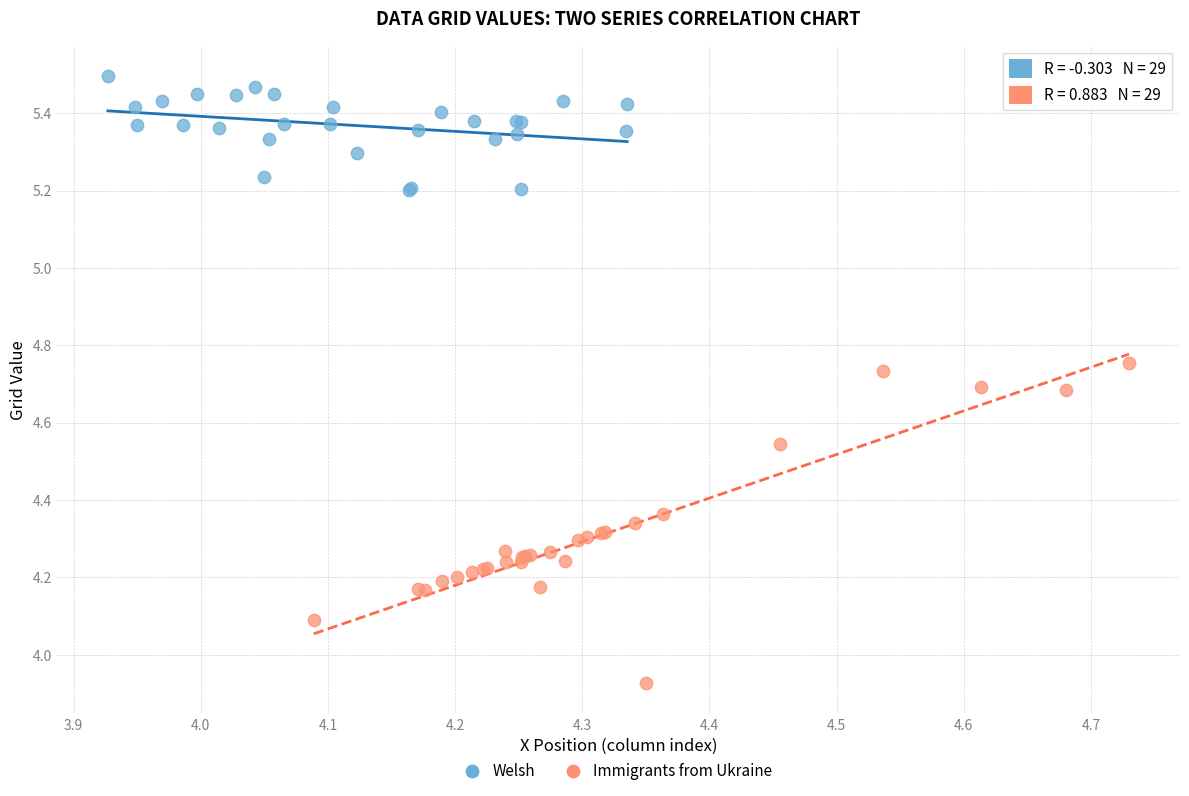

Which series reaches the minimum Y coordinate?

Immigrants from Ukraine